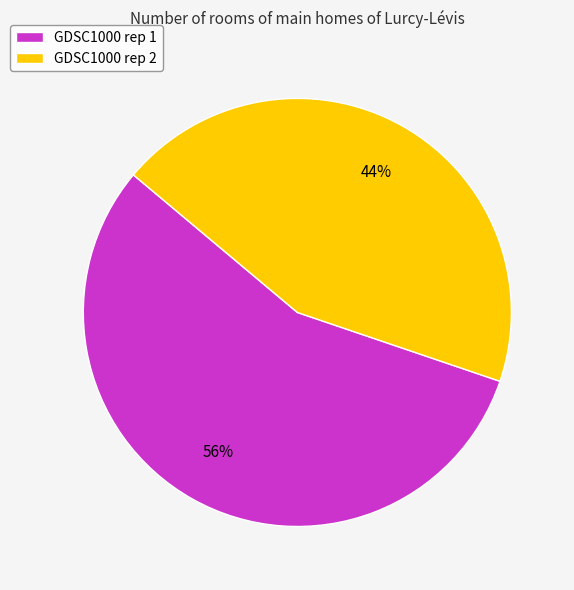

How many segments does this pie chart have?

2